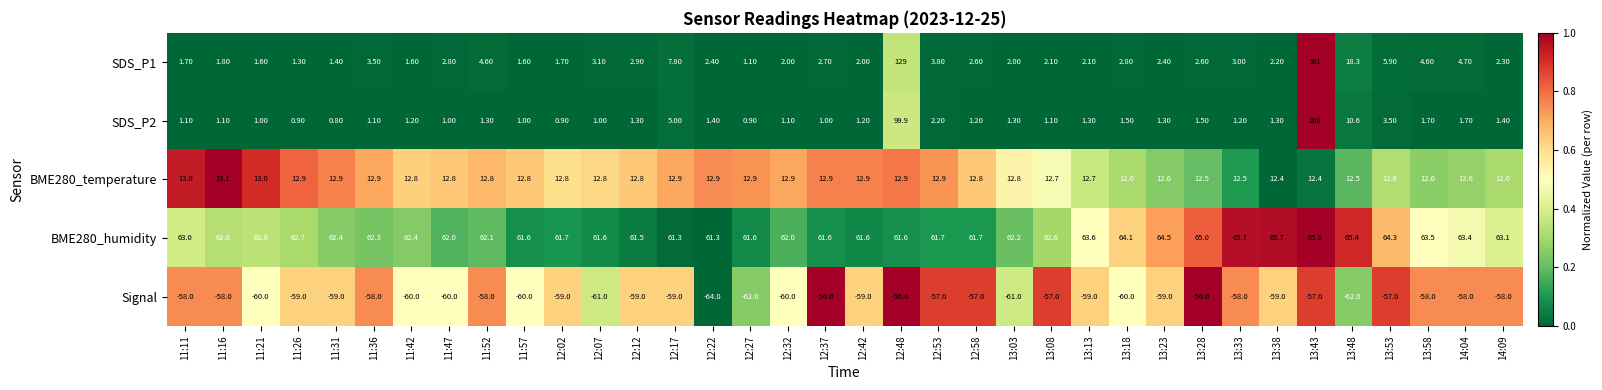

What is the total value across all series at 13:03?

17.3